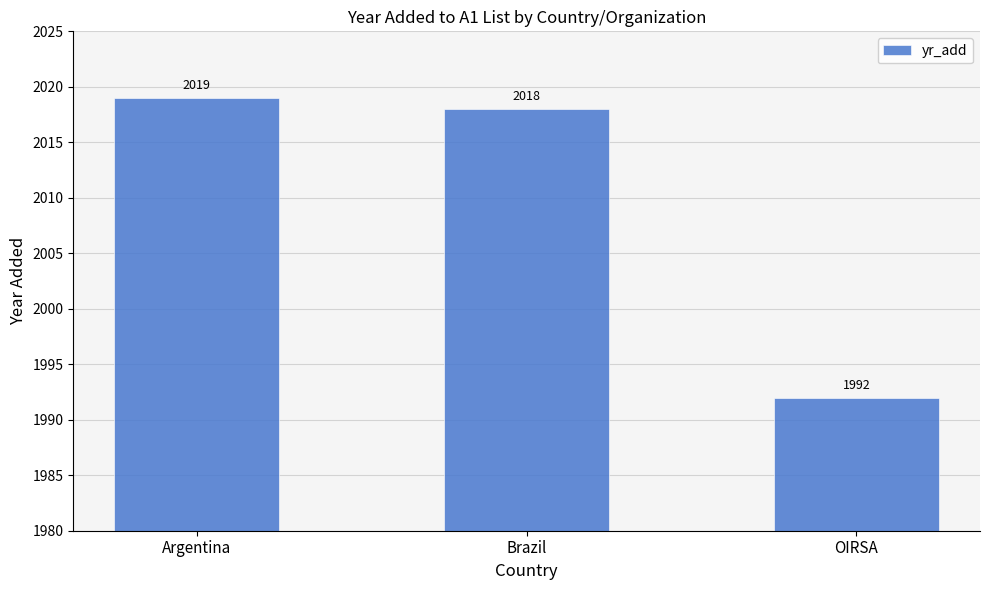

What is the label of the 3rd bar from the right?

Argentina